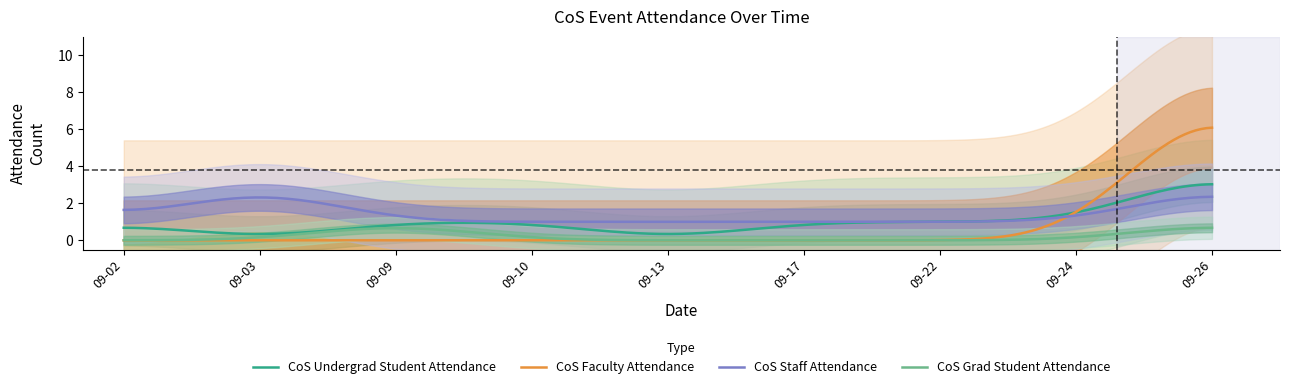

True or false: CoS Staff Attendance and CoS Grad Student Attendance cross at least once.

False